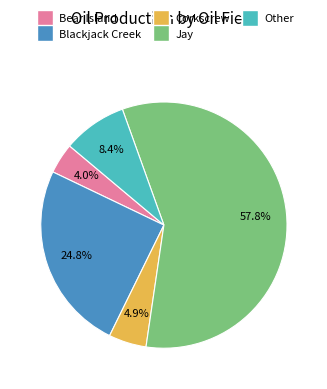

What is the largest slice in the pie chart?

Jay